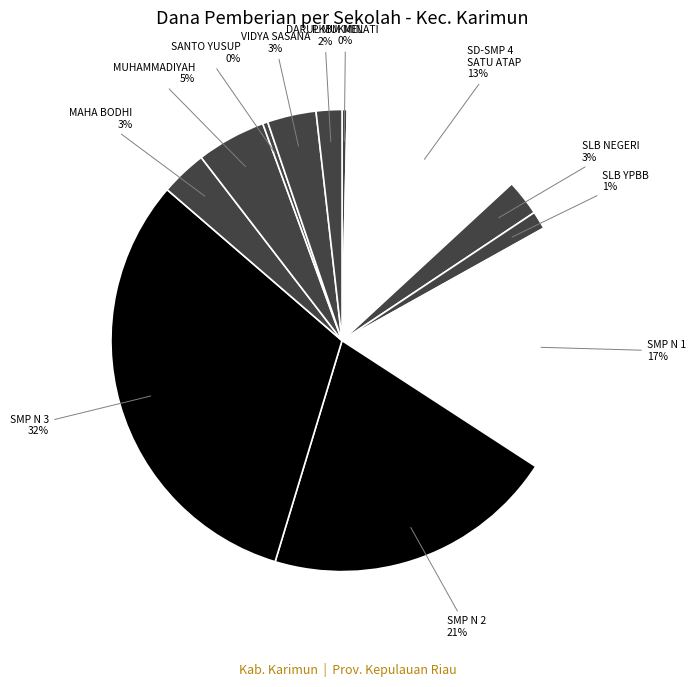

Does VIDYA SASANA account for over 50% of the chart?

No